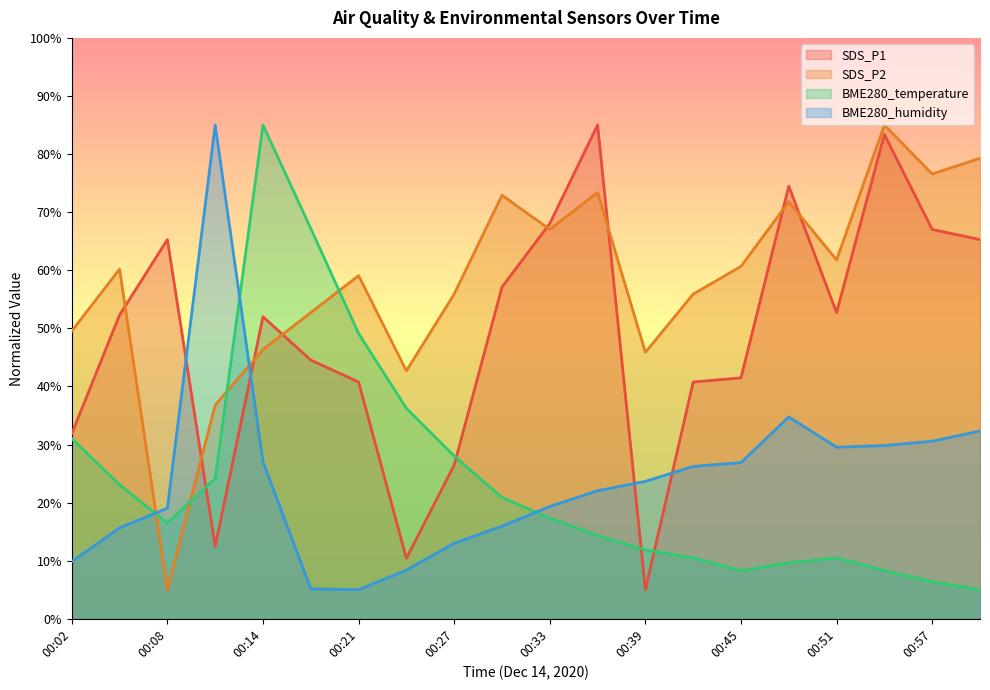

How many categories are shown in the chart?

20